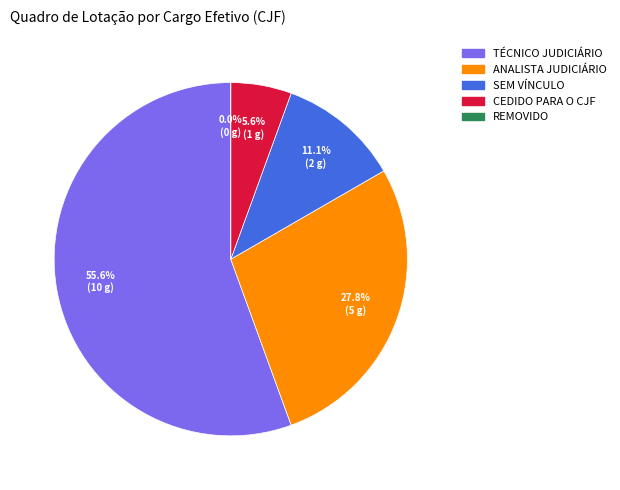

To the nearest percent, what portion does ANALISTA JUDICIÁRIO represent?

28%